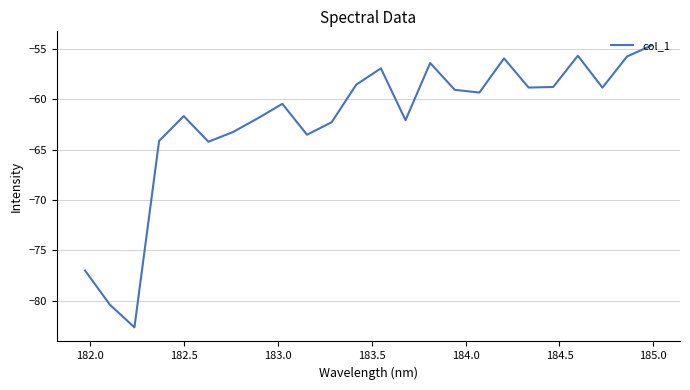

What is the greatest value displayed?

-54.6